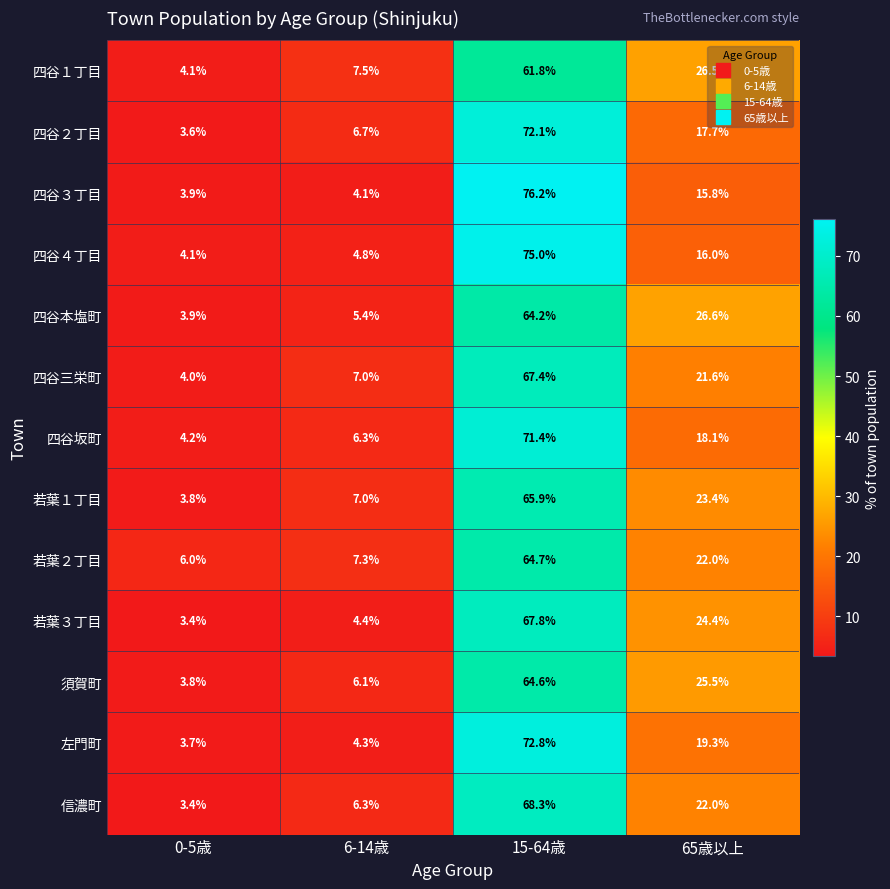

What is the spread (max minus min) of values at 65歳以上?

10.8